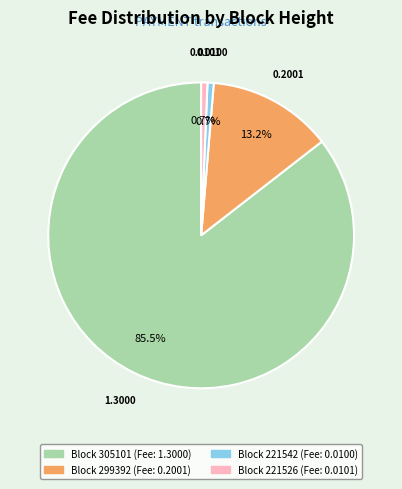

How many segments does this pie chart have?

4